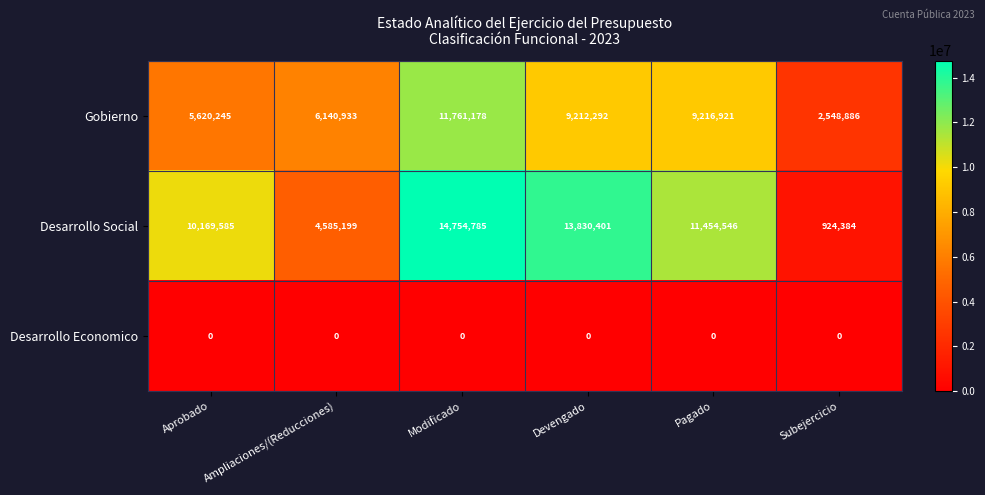

Rank the series by their maximum value, from lowest to highest.

Desarrollo Economico, Gobierno, Desarrollo Social